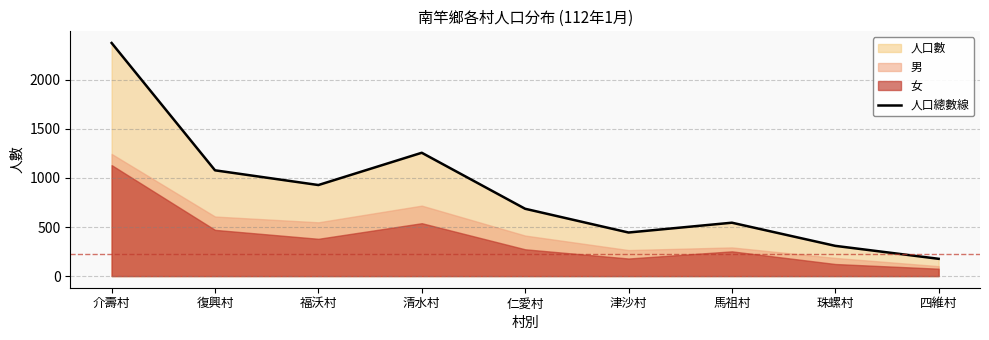

What is the sum of all values?

7797